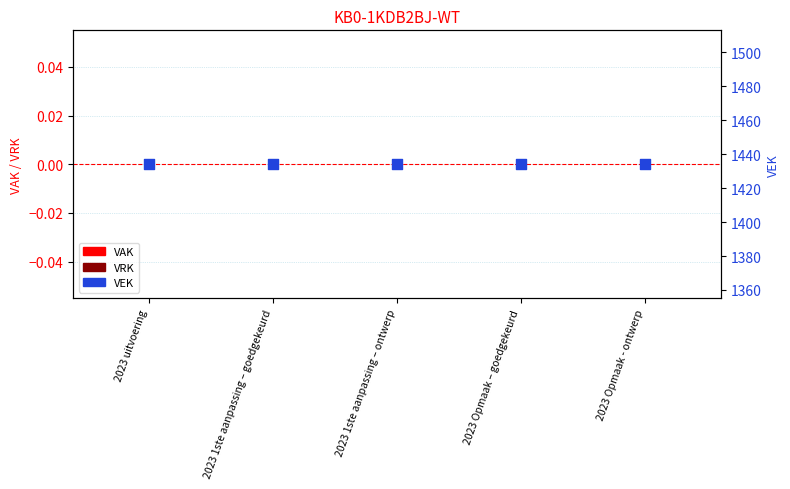

At which category is the sum across all series the highest?

2023 uitvoering